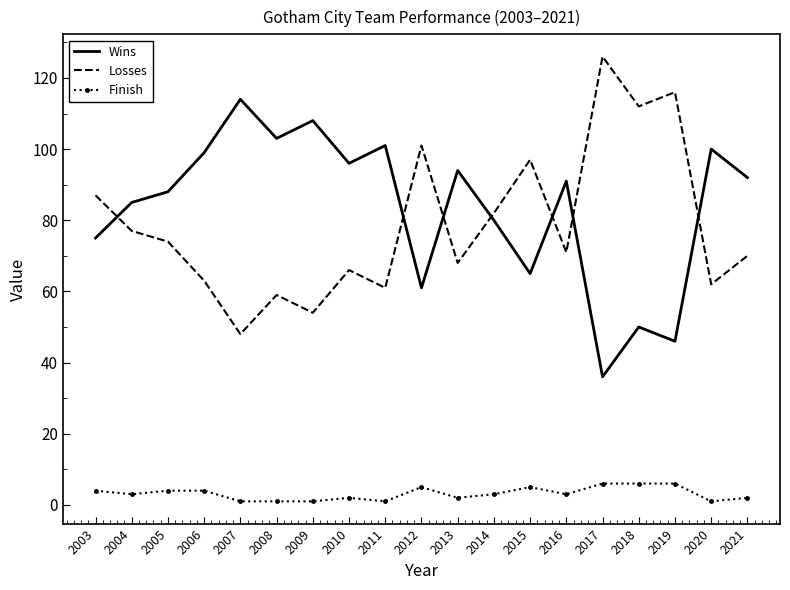

What is the smallest value displayed?

1